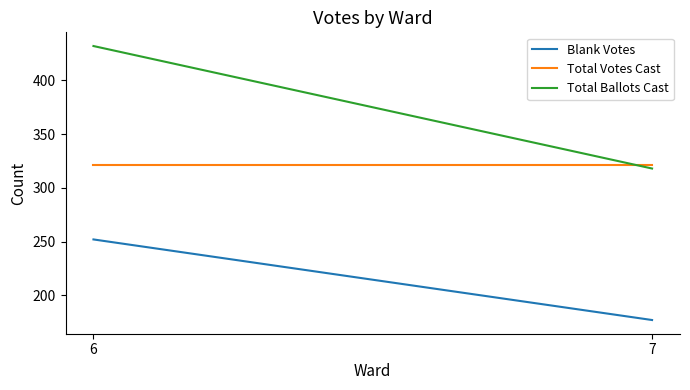

How many data points in Blank Votes are less than 252?

1